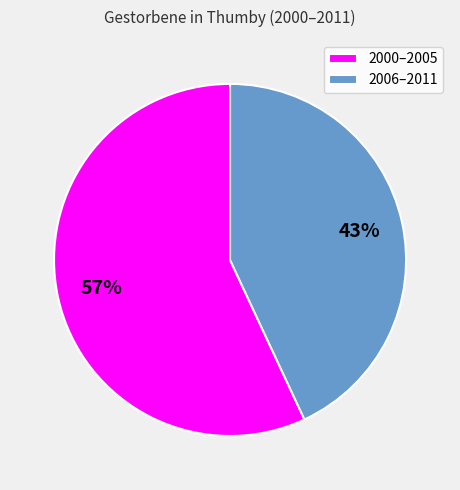

How many segments does this pie chart have?

2